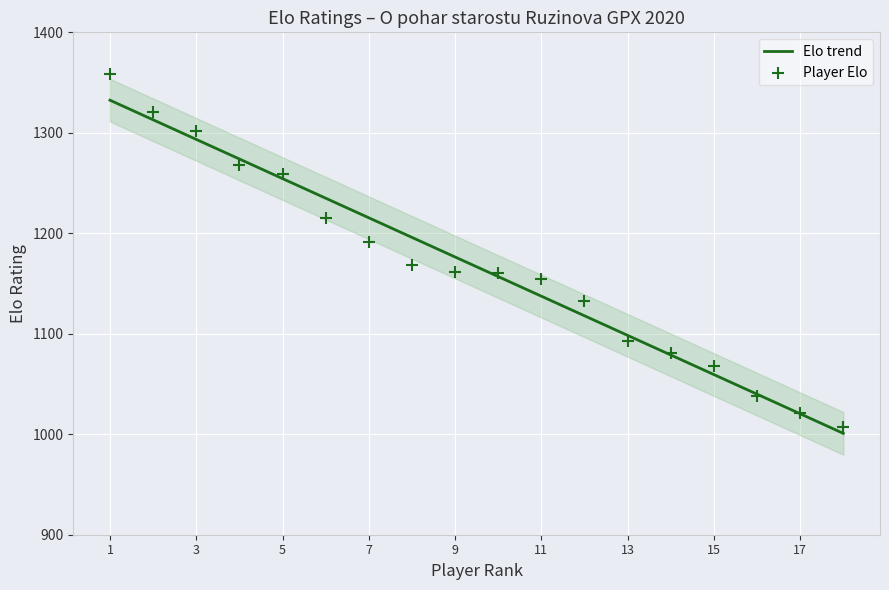

What are all the series names shown in the legend?

Elo trend, Player Elo